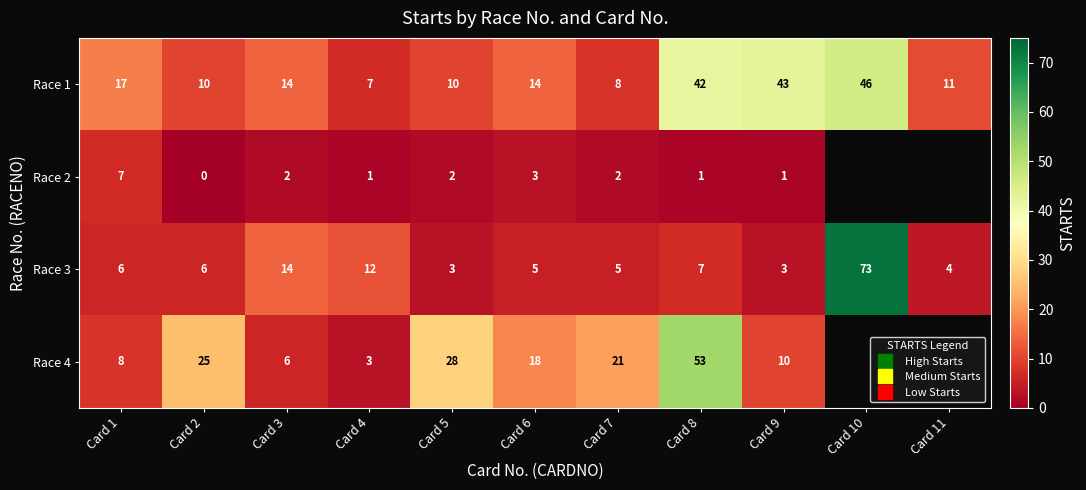

What is the sum of the Race 4 values at Card 1 and Card 8?

61.0